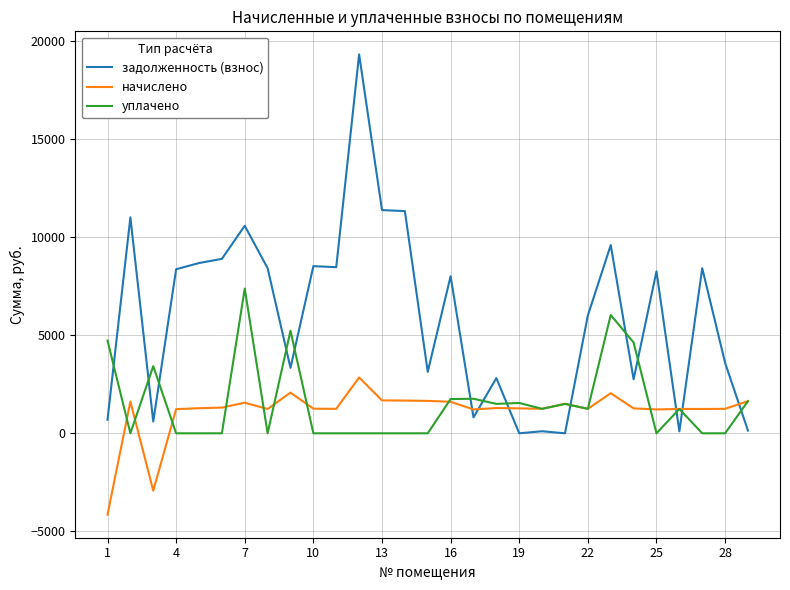

What is the smallest value displayed?

-4151.2